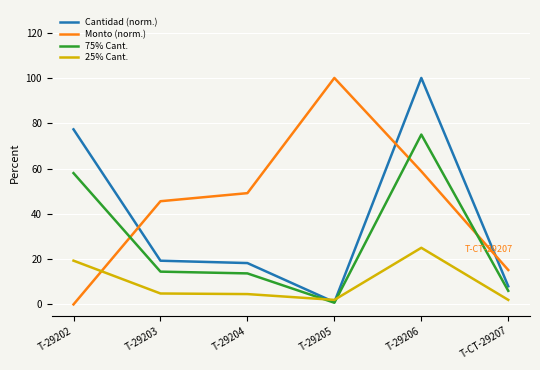

Rank the series by their average value, from lowest to highest.

25% Cant., 75% Cant., Cantidad (norm.), Monto (norm.)